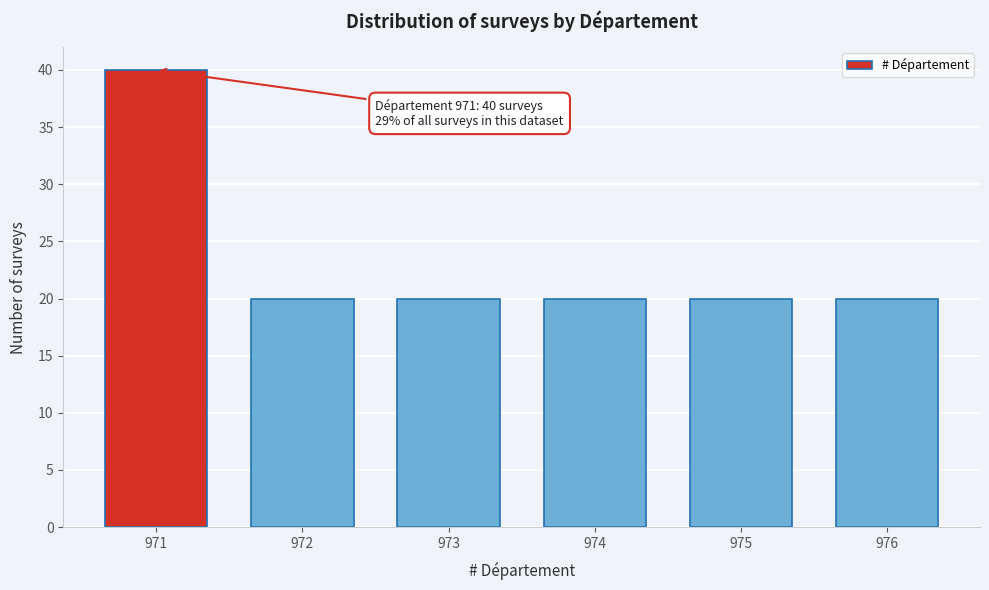

Reading left to right, what are all the values shown in this chart?

971=40	972=20	973=20	974=20	975=20	976=20